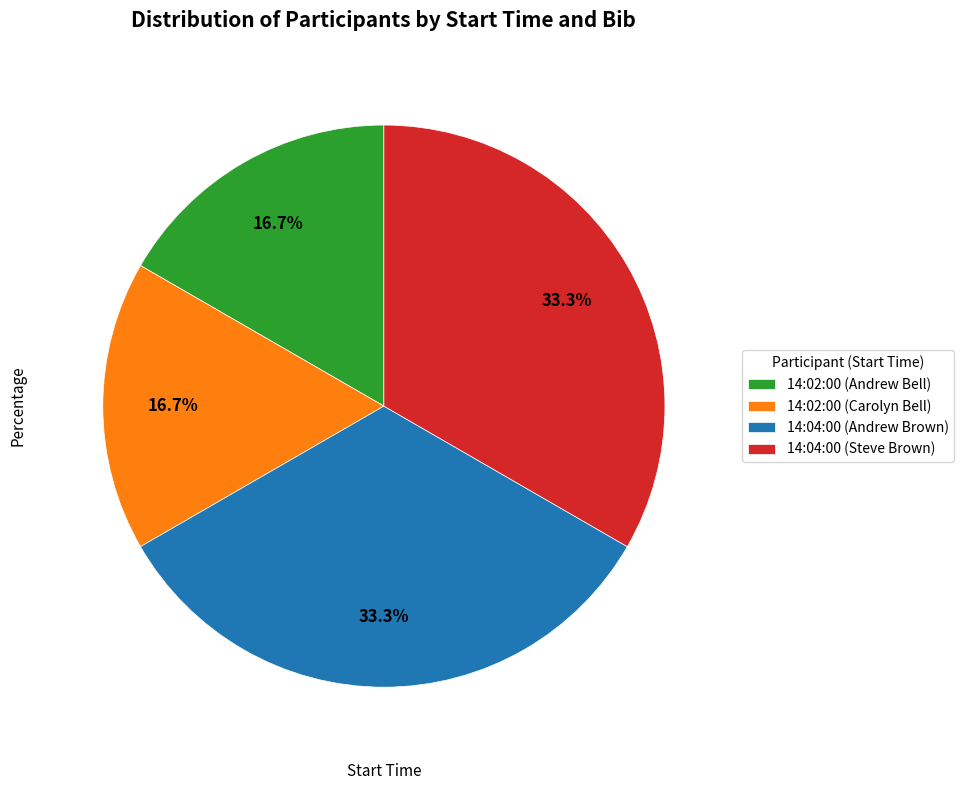

To the nearest percent, what portion does 14:02:00 (Carolyn Bell) represent?

17%